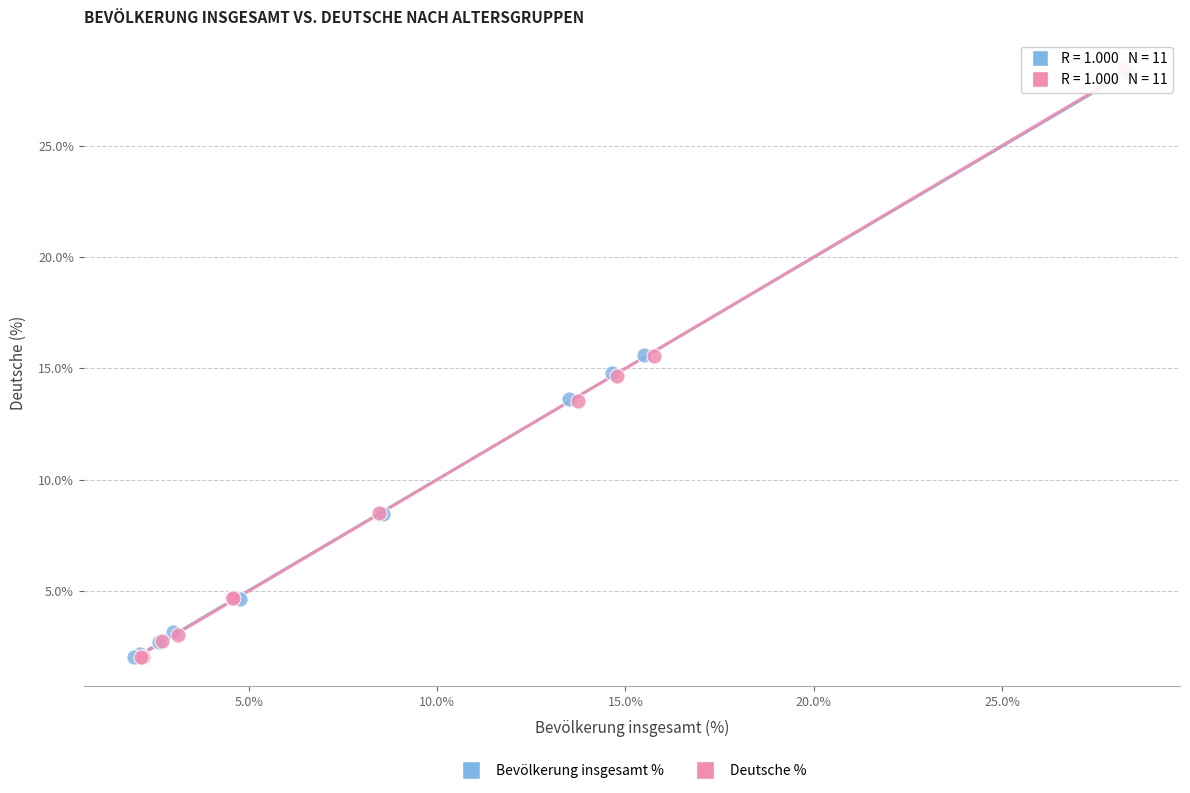

Which series has the widest spread of Y values?

Deutsche %